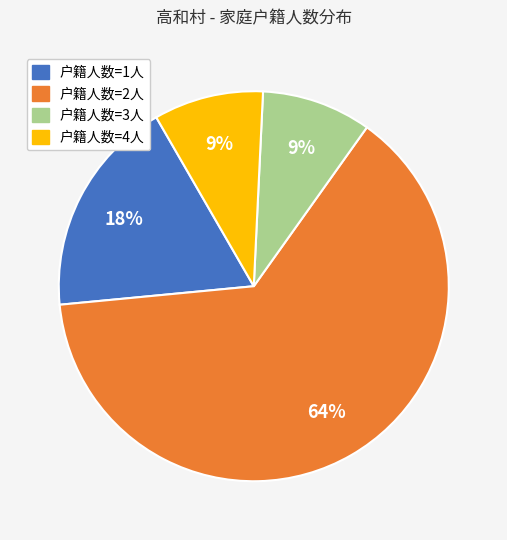

Is there any slice that represents more than half of the pie?

Yes